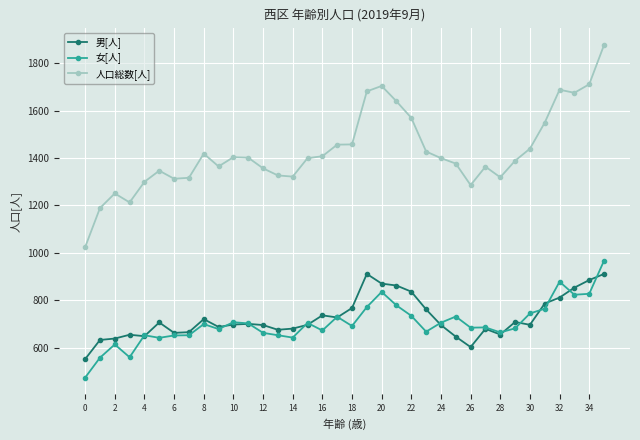

Which series has the largest total across all categories?

人口総数[人]